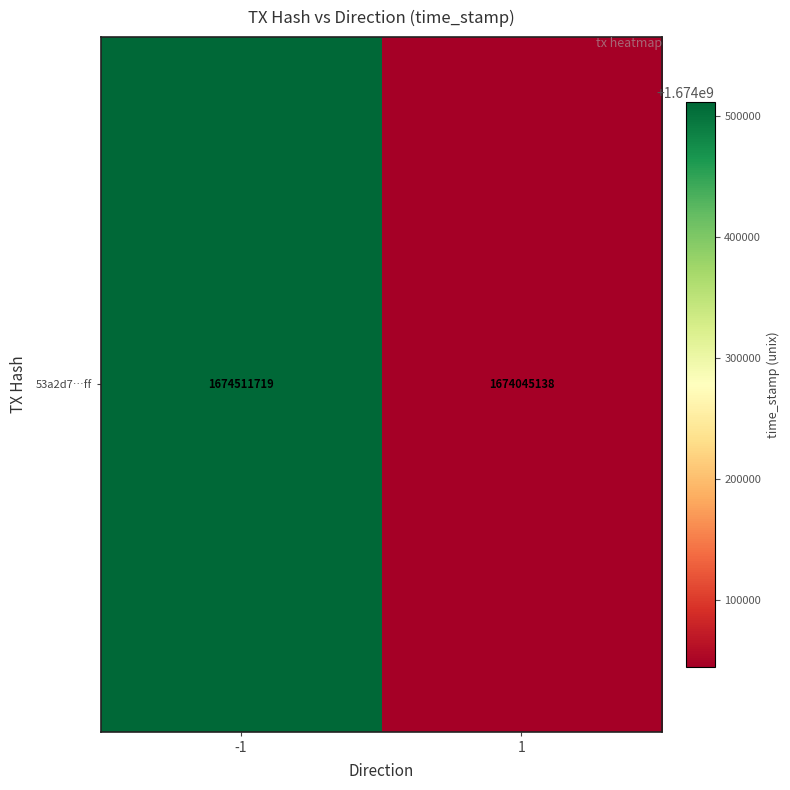

Between -1 and 1, which is larger?

-1